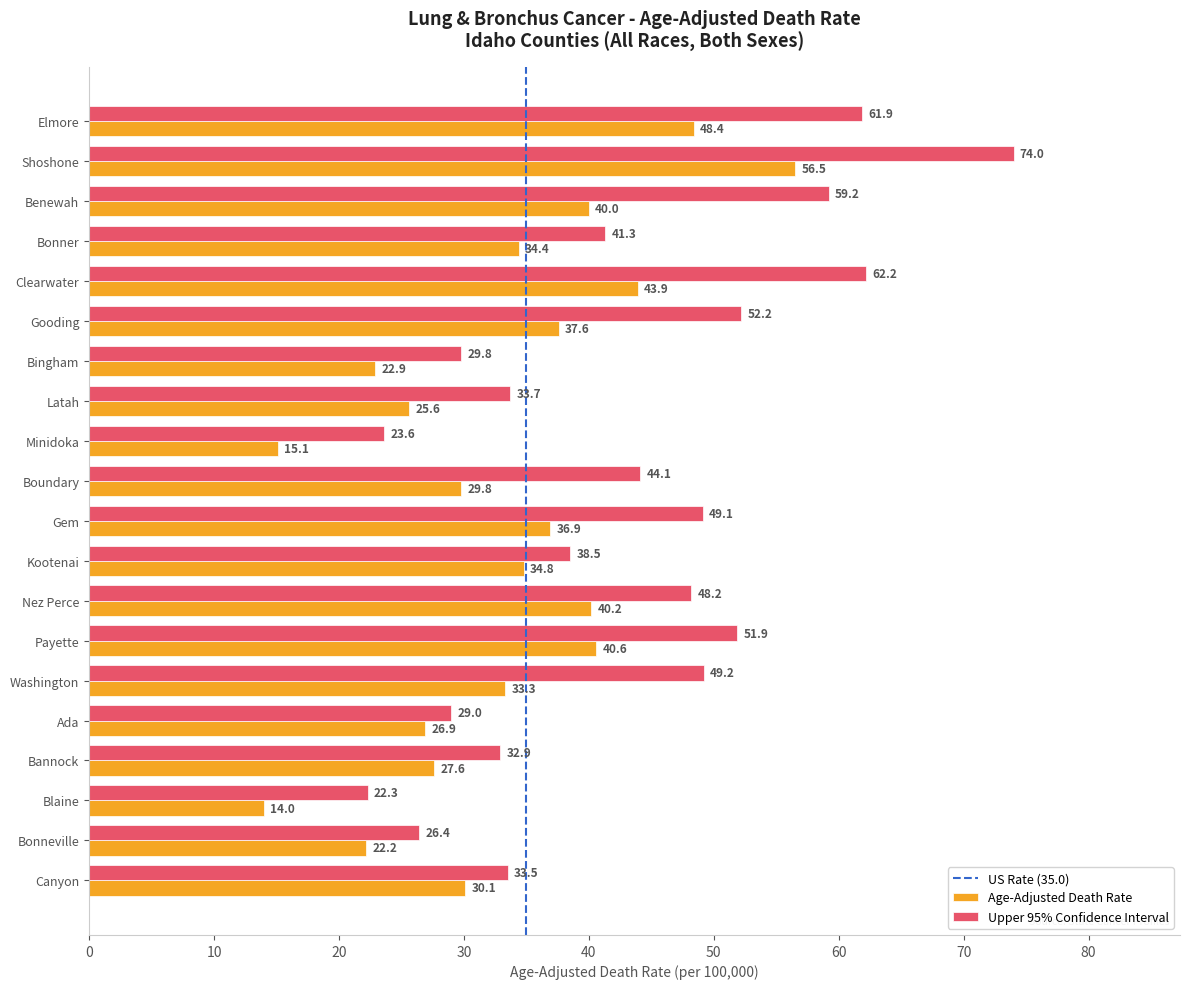

What is the difference between the maximum and minimum values in the Age-Adjusted Death Rate series?

42.5